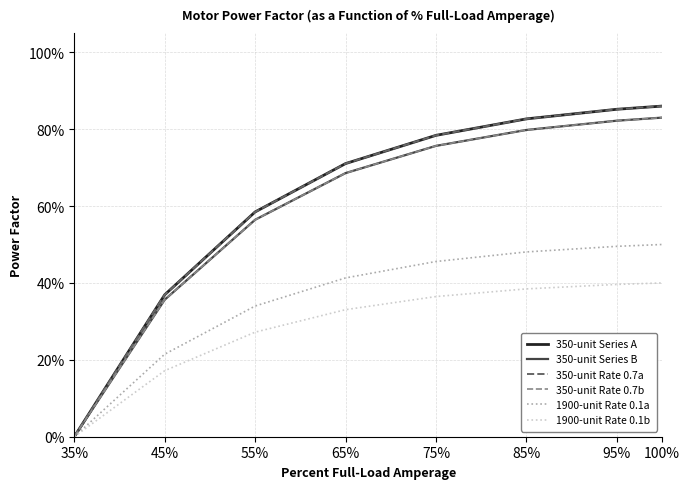

Is this an area chart (filled region under the line)?

No